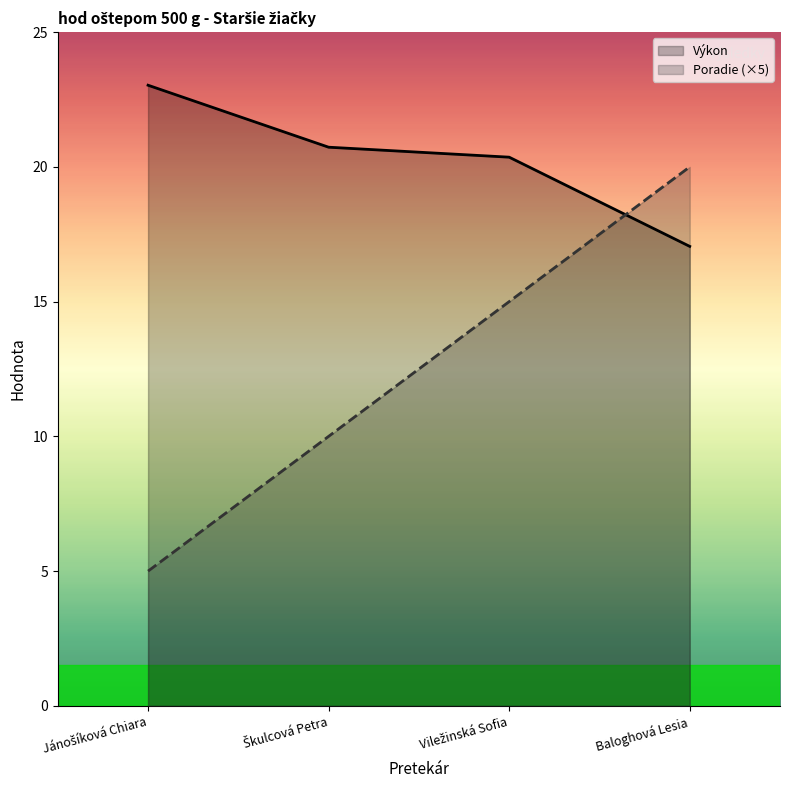

Reading right to left, transcribe all the data shown in this chart.

Poradie: Baloghová Lesia=20.0	Viležinská Sofia=15.0	Škulcová Petra=10.0	Jánošíková Chiara=5.0
Výkon: Baloghová Lesia=17.1	Viležinská Sofia=20.4	Škulcová Petra=20.7	Jánošíková Chiara=23.0